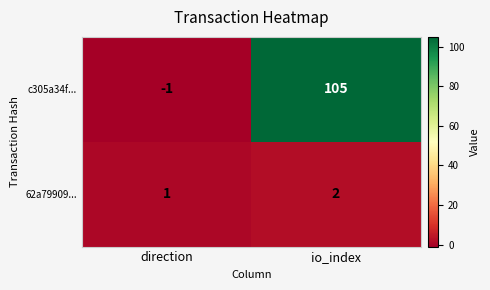

The c305a34f... series shows 105 at io_index. True or false?

True